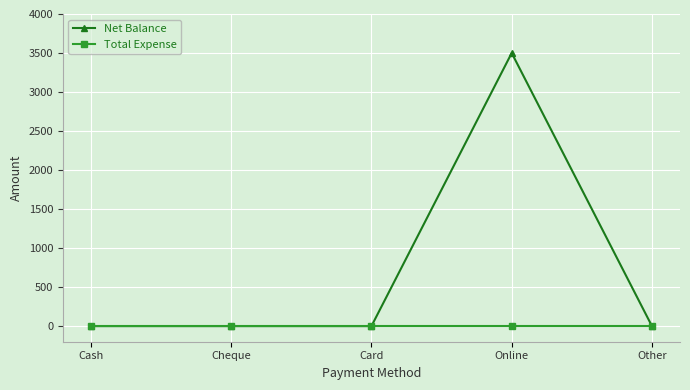

What is the total value across all series at Online?

3500